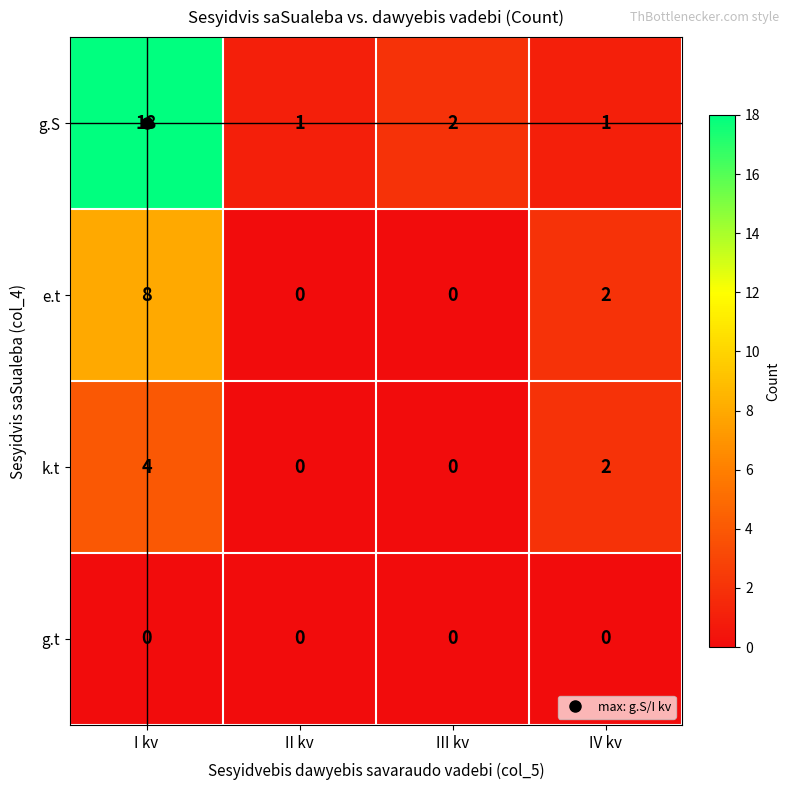

What is the total value across all series at I kv?

30